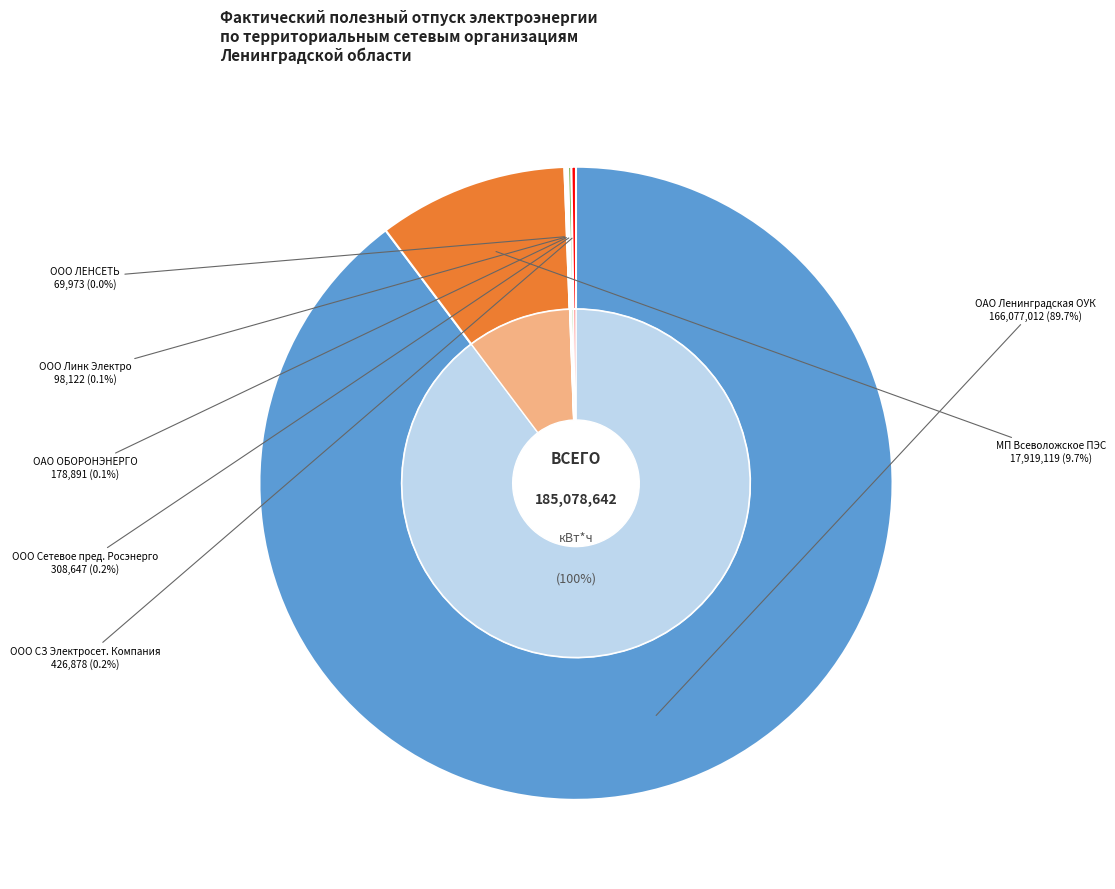

Is the sum of ООО Сетевое предприятие Росэнерго and ОАО Ленинградская областная управляющая greater than half?

Yes